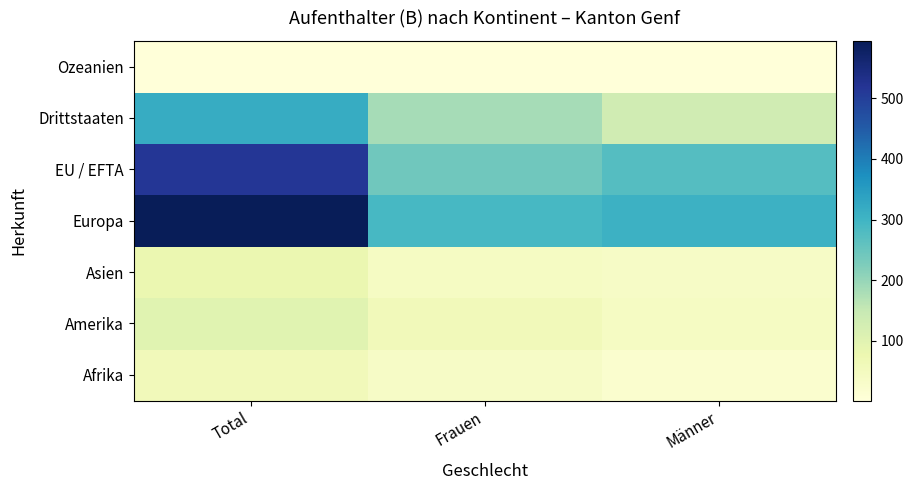

At Total, list the series in order from largest to smallest.

Europa, EU / EFTA, Drittstaaten, Amerika, Asien, Afrika, Ozeanien